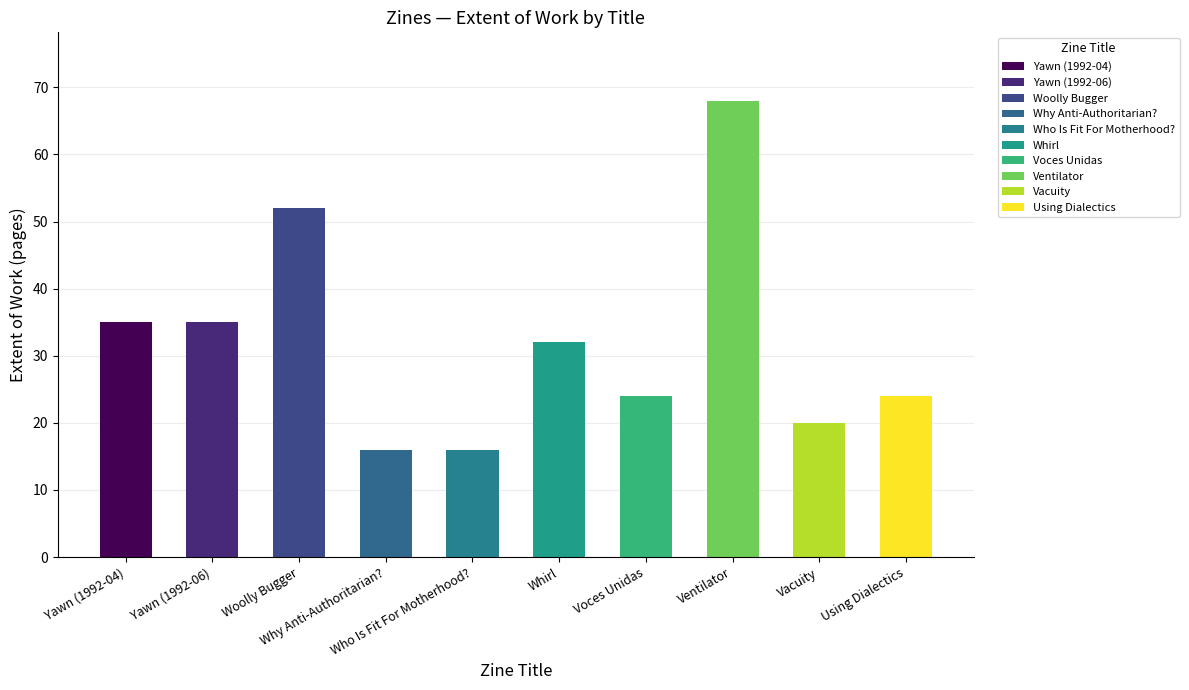

What is the label of the 10th bar from the right?

Yawn (1992-04)